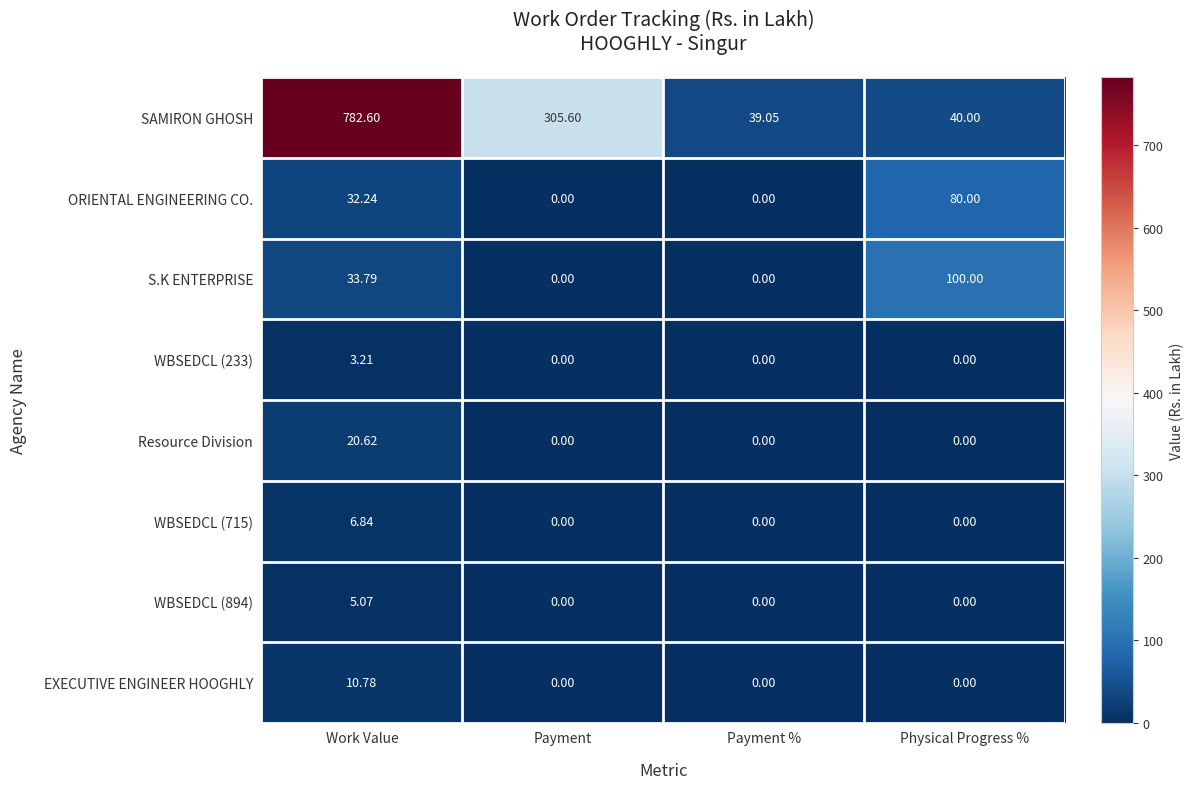

Which series changed the most between Payment and Physical Progress %?

SAMIRON GHOSH